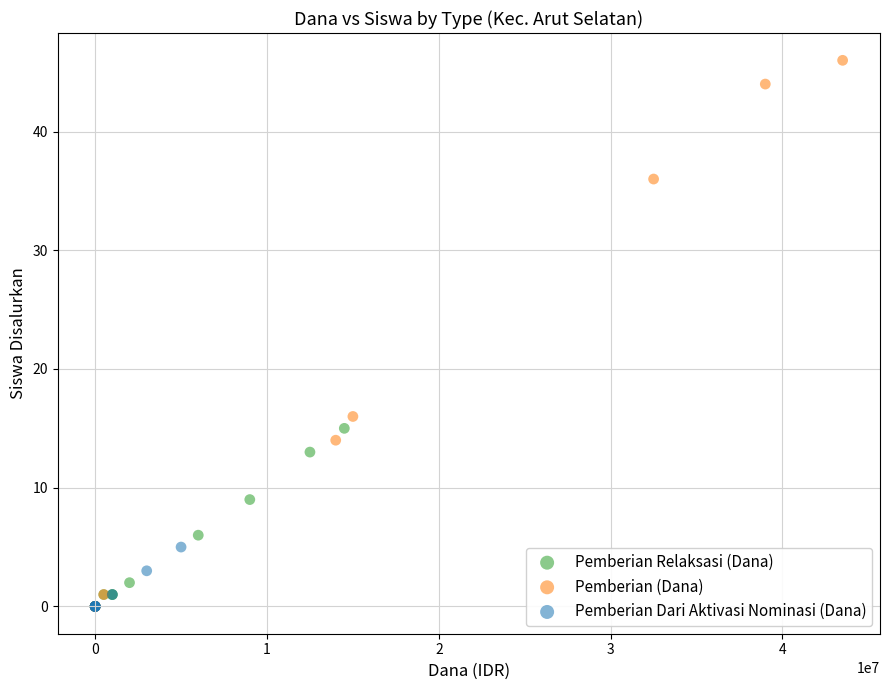

Which series reaches the maximum Y coordinate?

Pemberian (Dana)